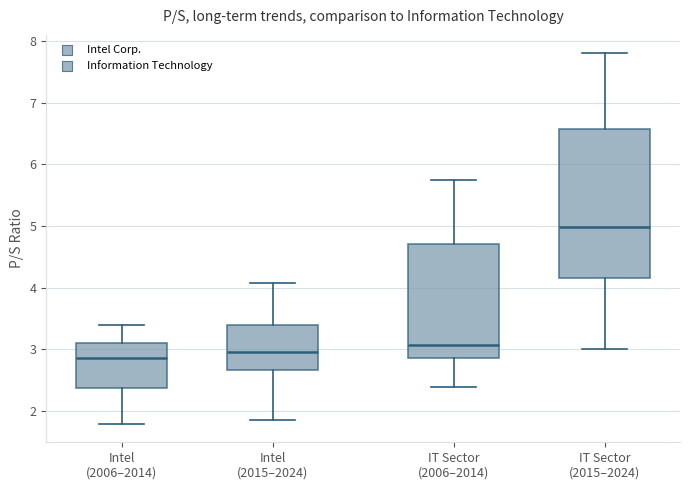

Which box is the tallest, from its lower edge to its upper edge?

IT Sector (2015–2024)